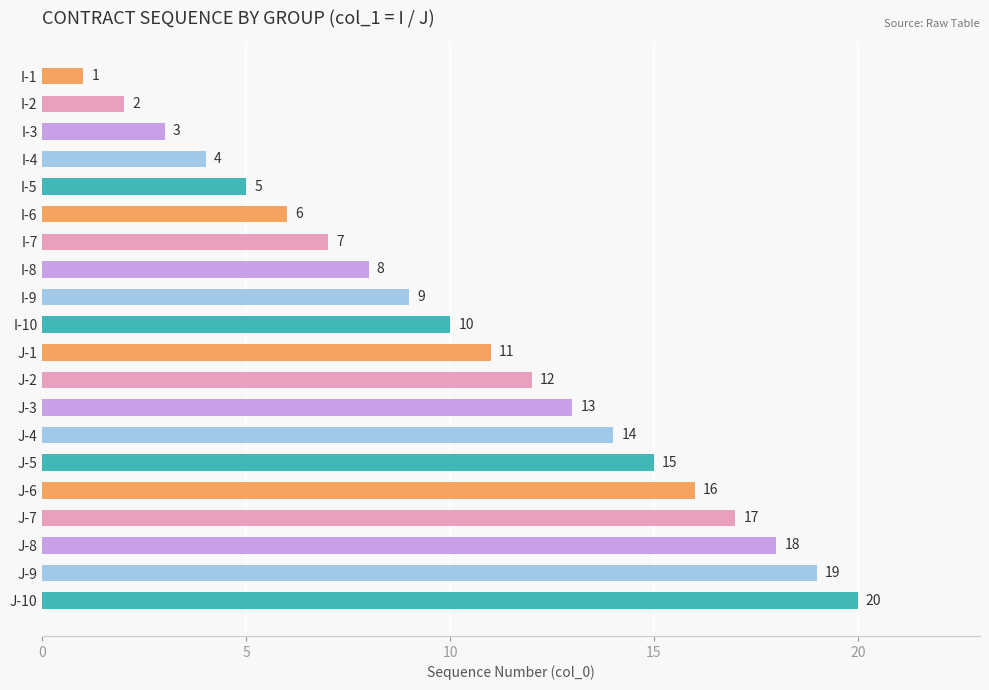

What is the ratio of the value at J-8 to the value at J-3?

1.4